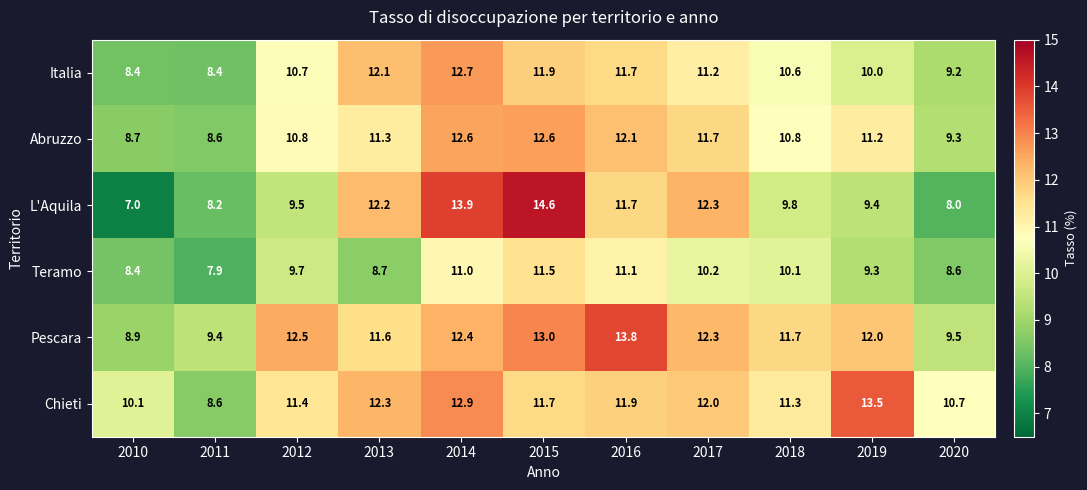

What is the sum of all Italia values?

116.9